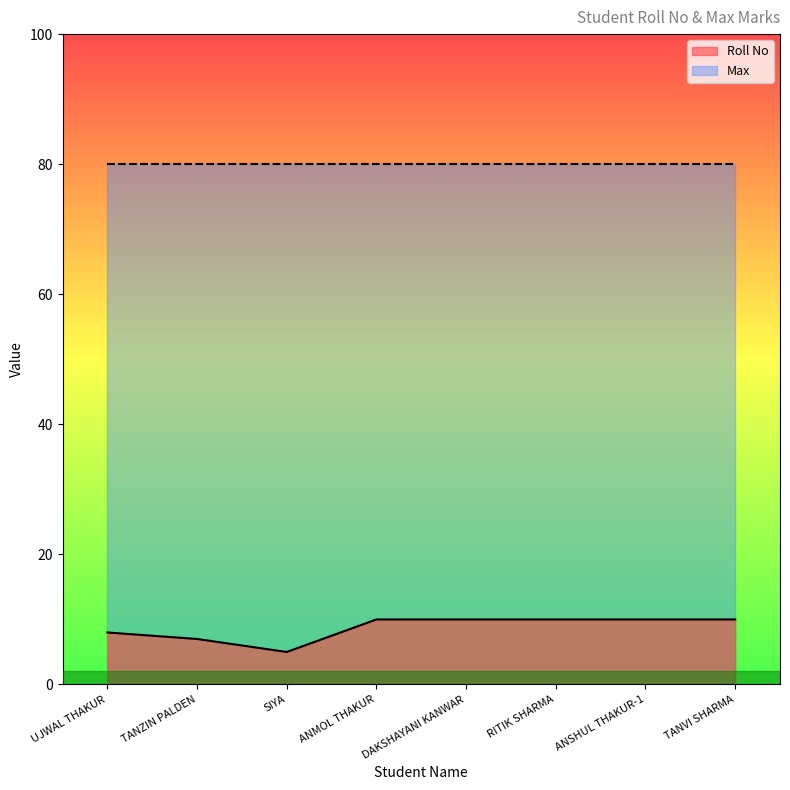

How many distinct data groups are displayed?

2